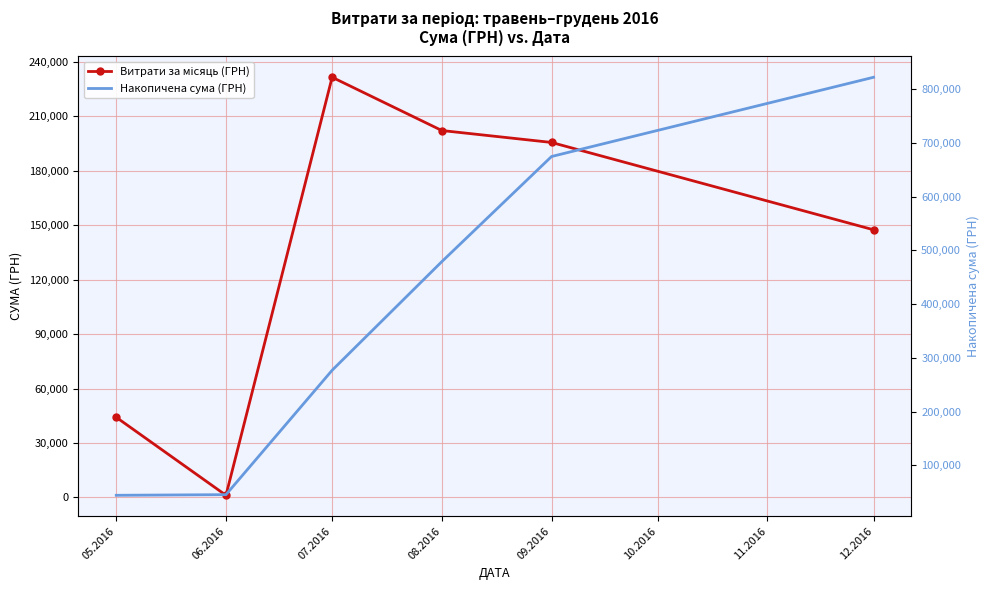

List the series in order of their peak value, lowest first.

Витрати за місяць (ГРН), Накопичена сума (ГРН)